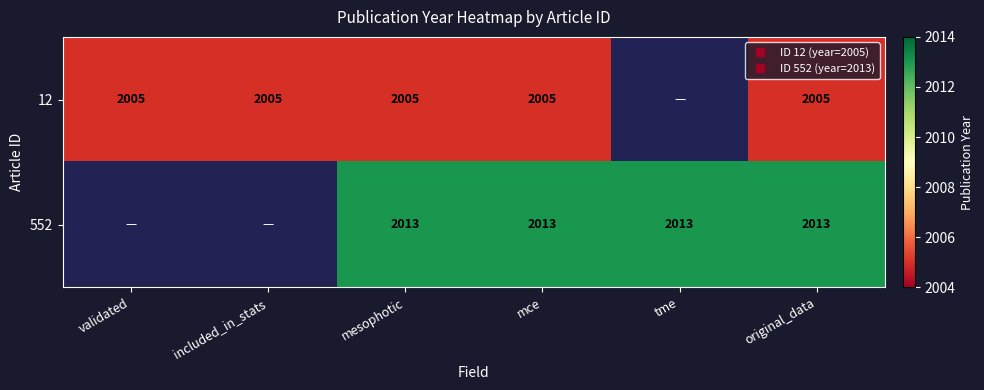

What is the sum of the 12 values at original_data and mce?

4010.0